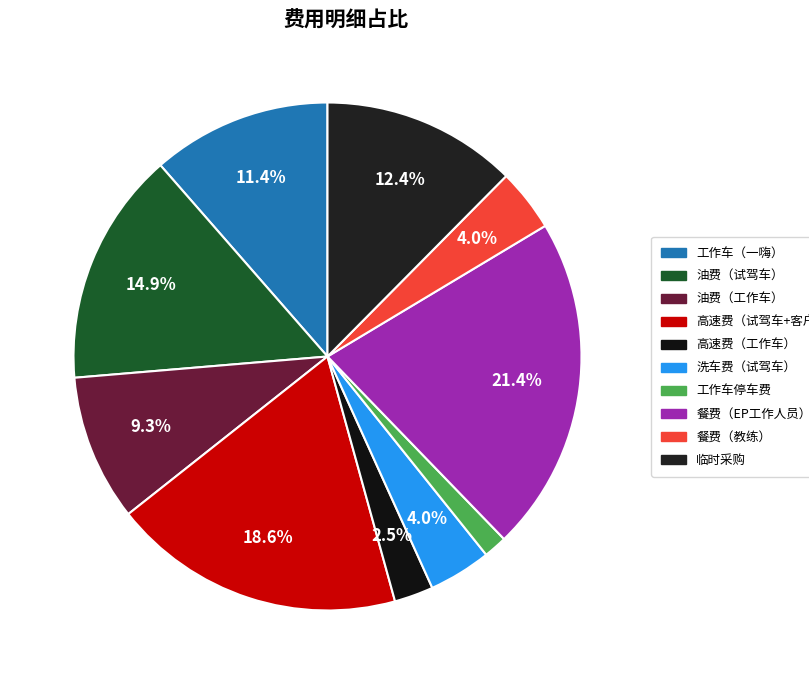

What percentage is NOT represented by 工作车（一嗨）?

88.6%